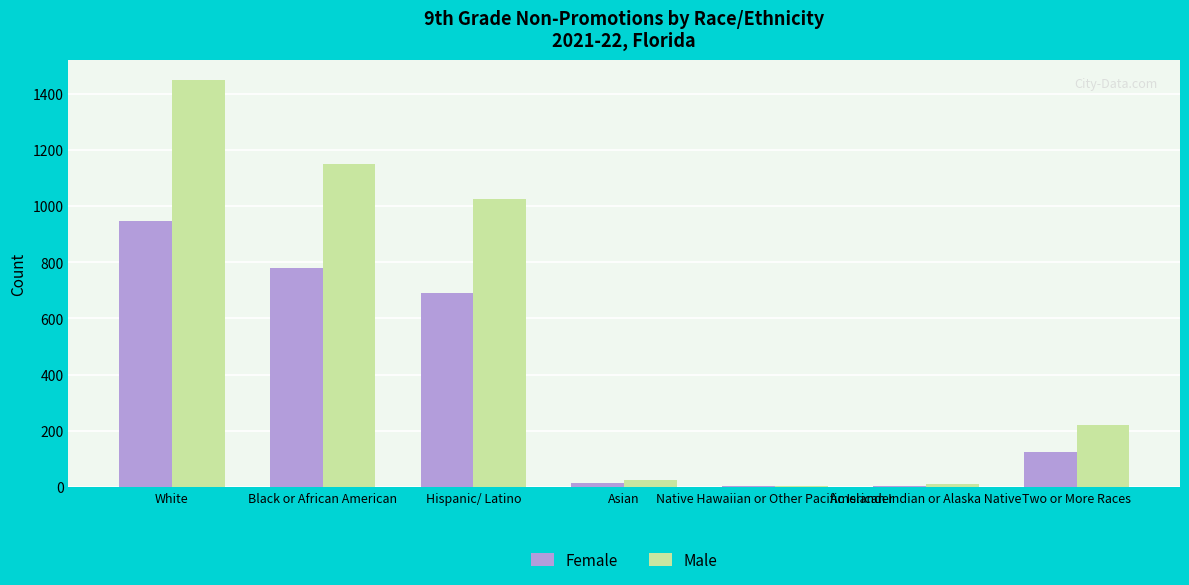

Read the Female value at Two or More Races.

125